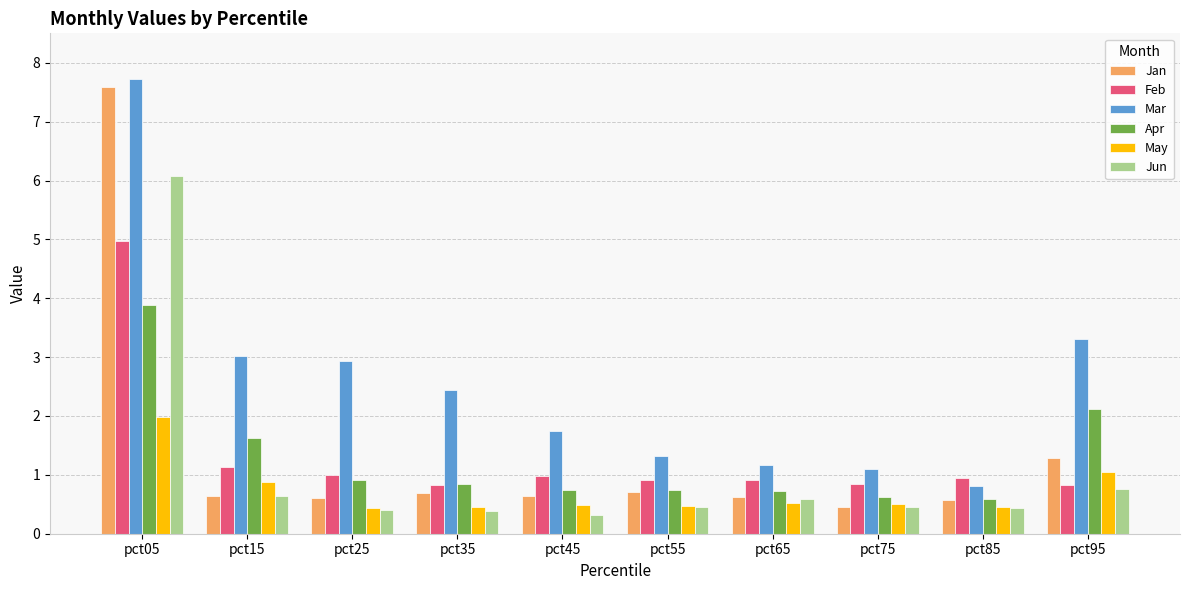

What is the difference between the highest and lowest values at pct55?

0.9